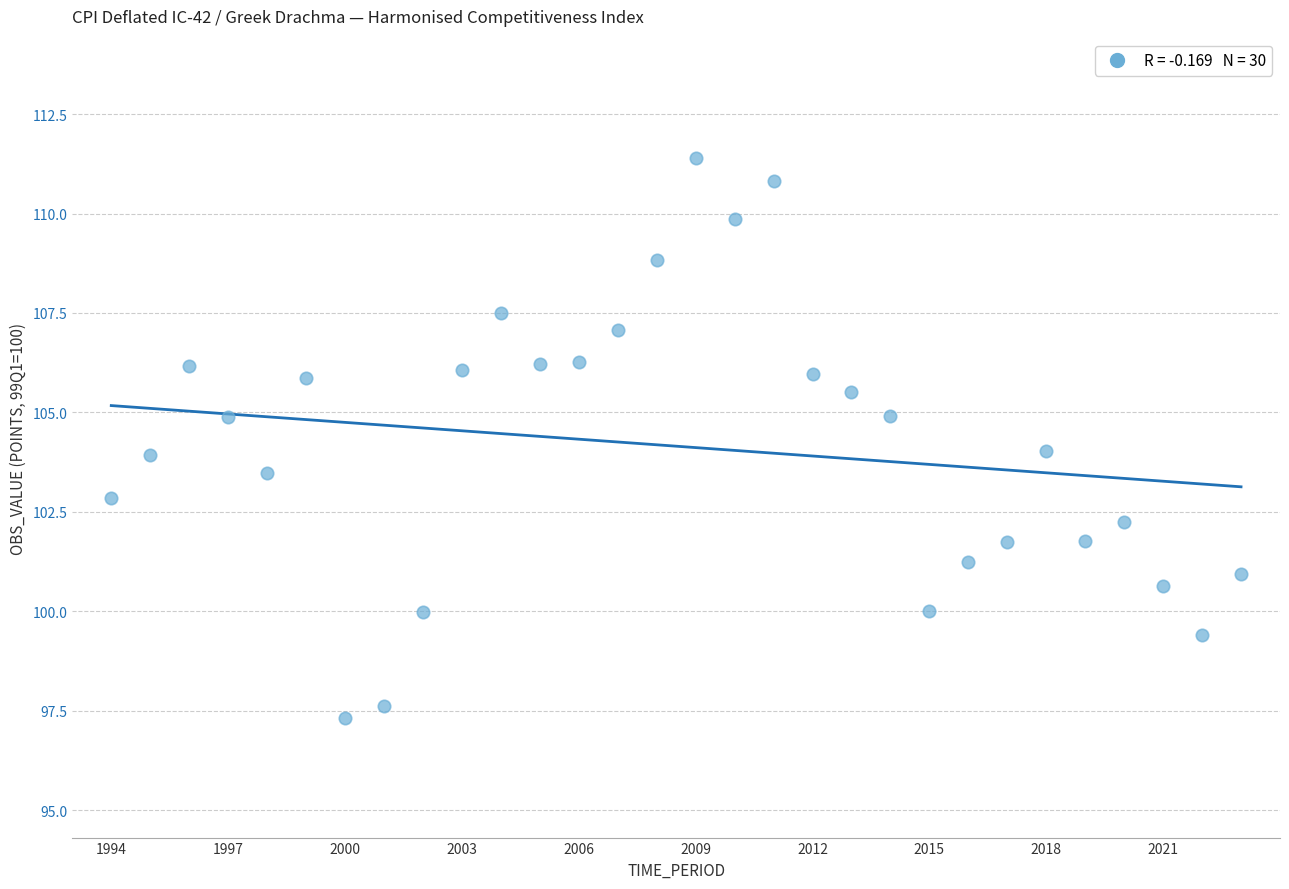

What is the range of X values (max minus min)?

29.0